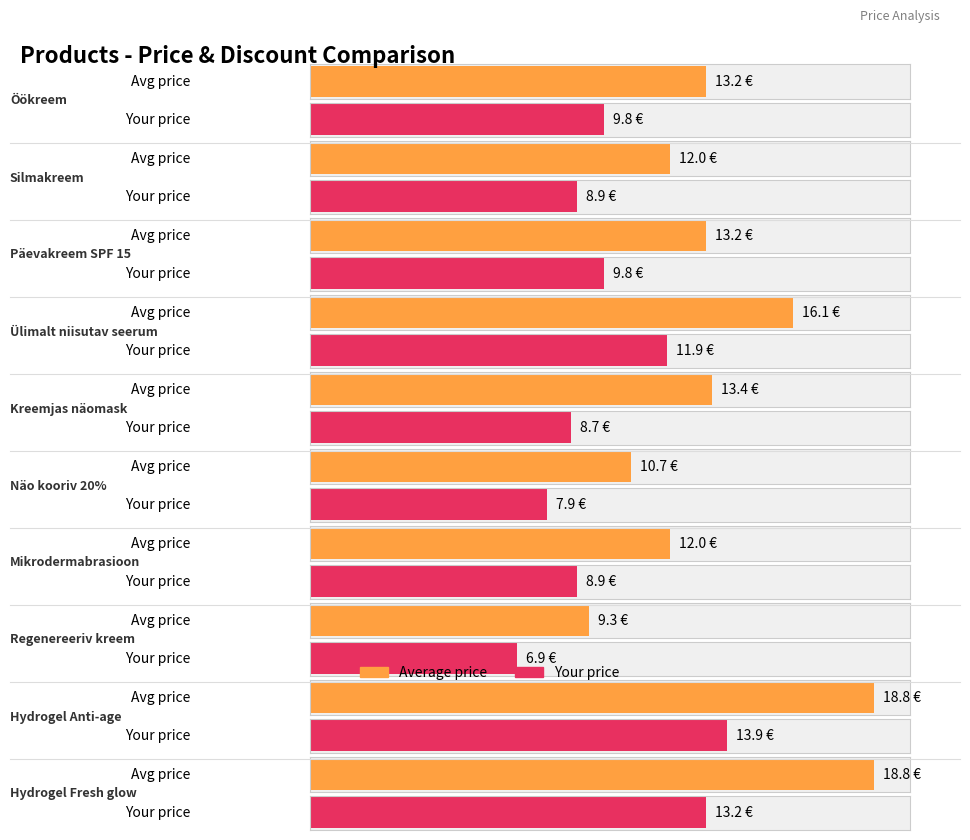

Reading left to right, what are all the values shown in this chart?

Average price: Öökreem=13.2	Silmakreem=12.0	Päevakreem SPF 15=13.2	Ülimalt niisutav seerum=16.1	Kreemjas näomask=13.4	Näo kooriv 20%=10.7	Mikrodermabrasioon=12.0	Regenereeriv kreem=9.3	Hydrogel Anti-age=18.8	Hydrogel Fresh glow=18.8
Your price: Öökreem=9.8	Silmakreem=8.9	Päevakreem SPF 15=9.8	Ülimalt niisutav seerum=11.9	Kreemjas näomask=8.7	Näo kooriv 20%=7.9	Mikrodermabrasioon=8.9	Regenereeriv kreem=6.9	Hydrogel Anti-age=13.9	Hydrogel Fresh glow=13.2